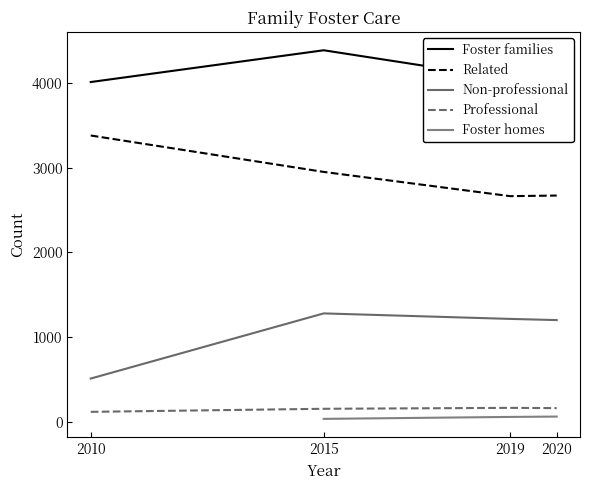

What position from the left is Related?

2